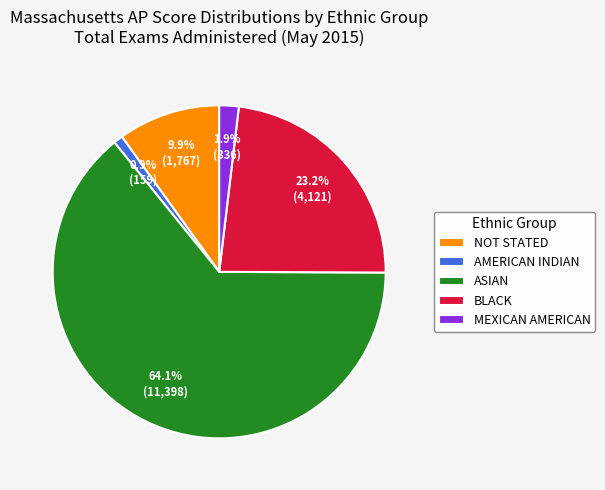

To the nearest percent, what is the difference between the largest and smallest slice percentages?

63%